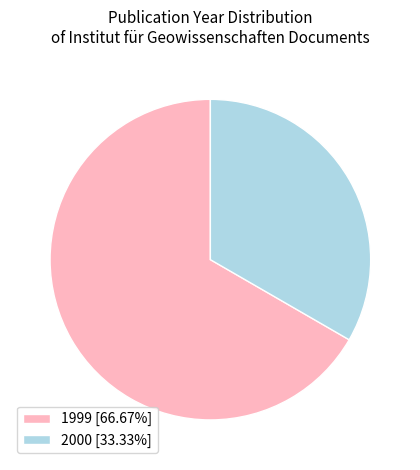

Do 2000 [33.33%] and 1999 [66.67%] together represent more than half of the pie?

Yes